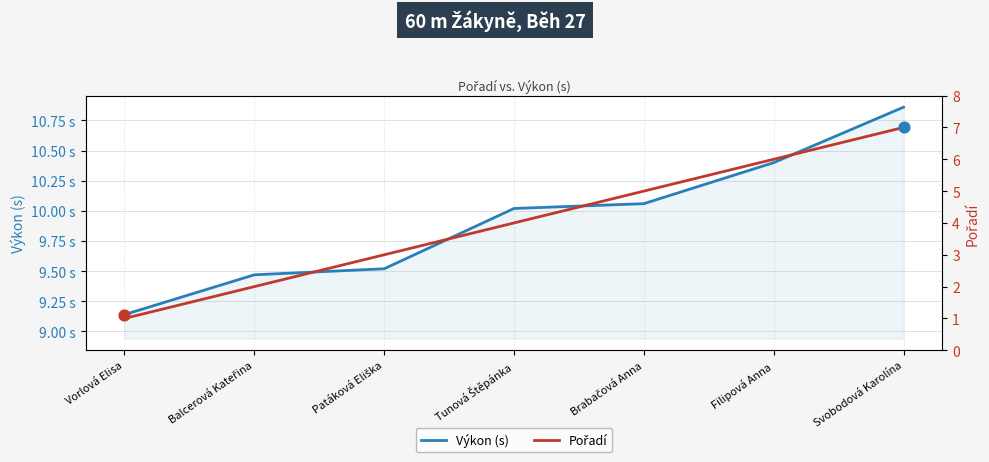

At how many categories does at least one series exceed 7?

7